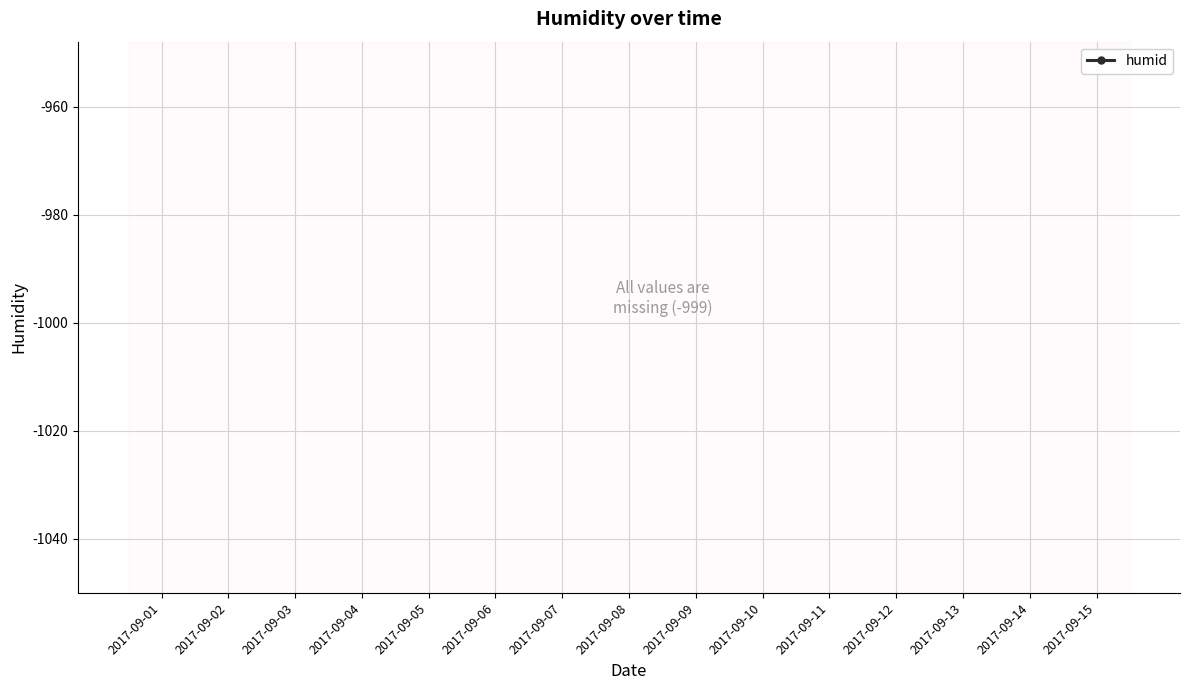

Does the chart display data point markers on the line(s)?

Yes